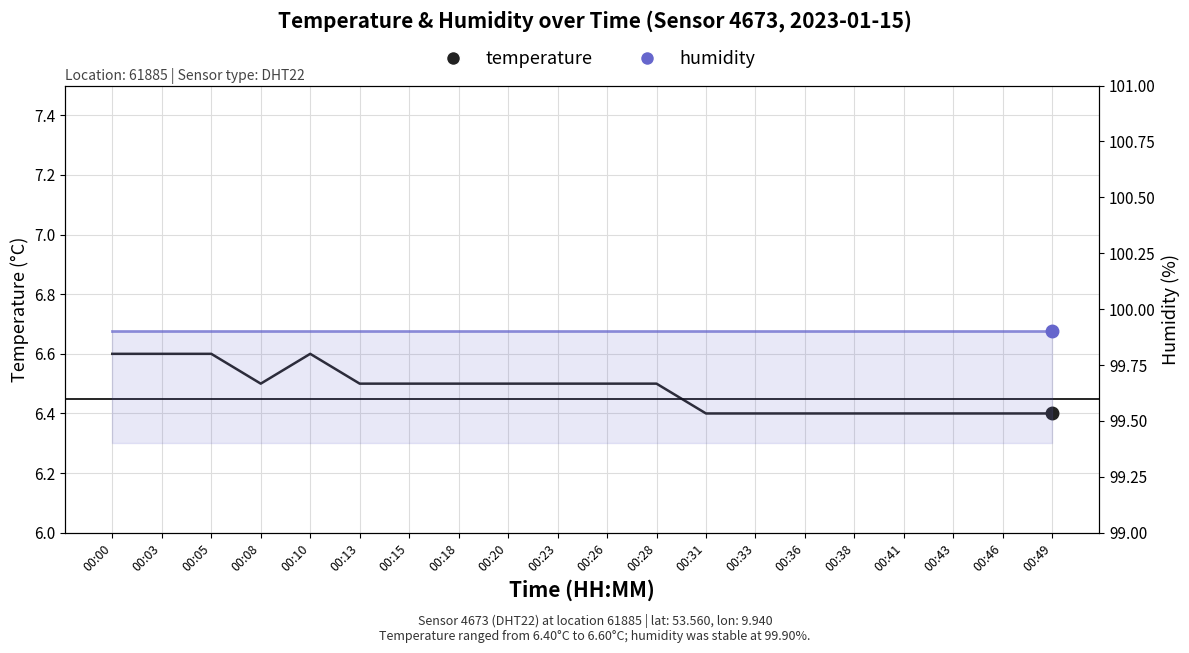

True or false: humidity and temperature cross at least once.

False